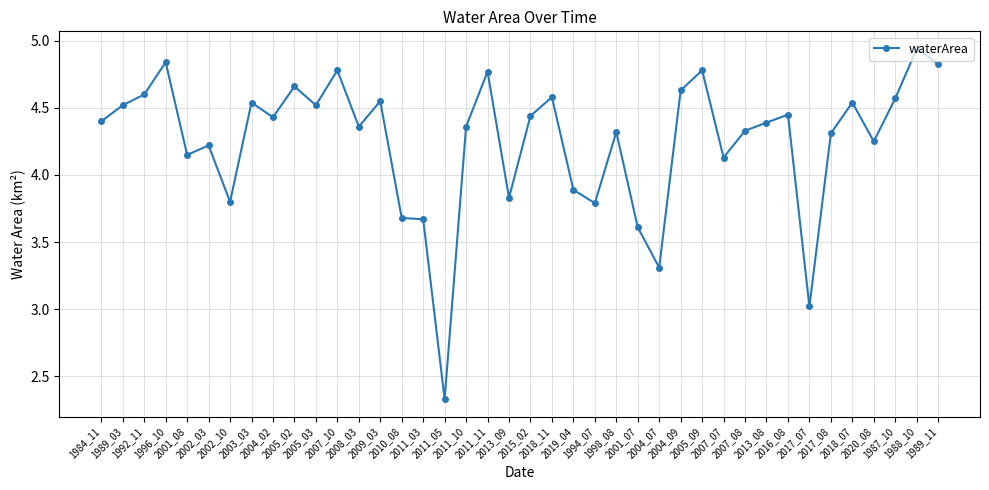

What is the difference between the maximum and minimum values?

2.6